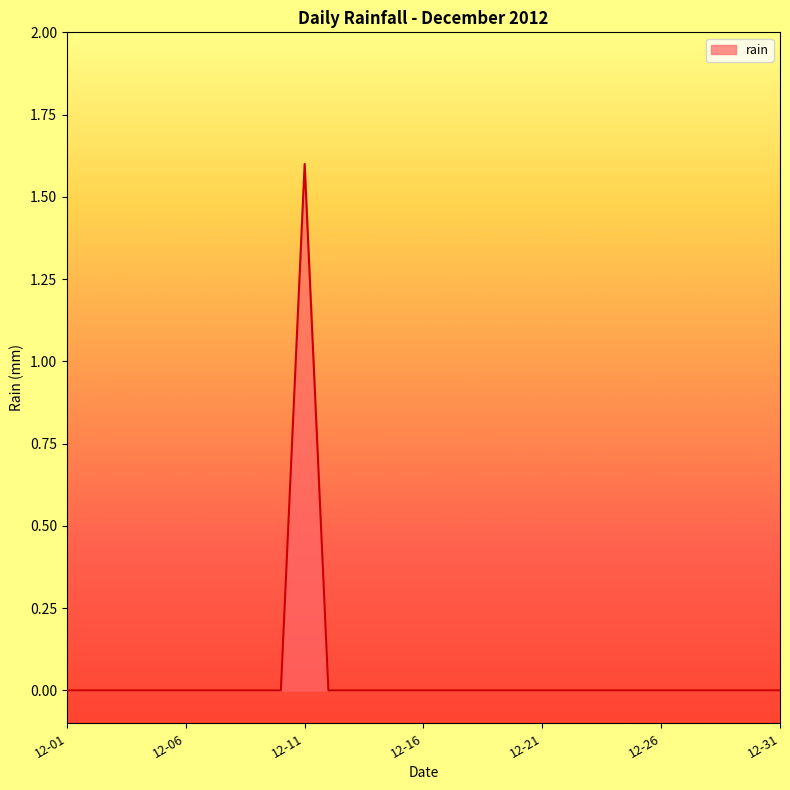

What is the difference between the maximum and minimum values?

1.6